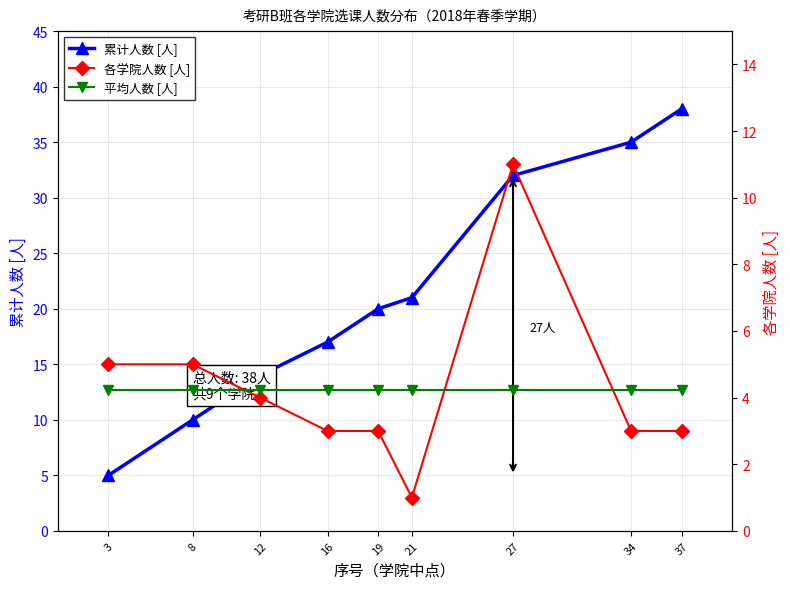

What is the sum of the 各学院人数 [人] values at 12 and 8?

9.0